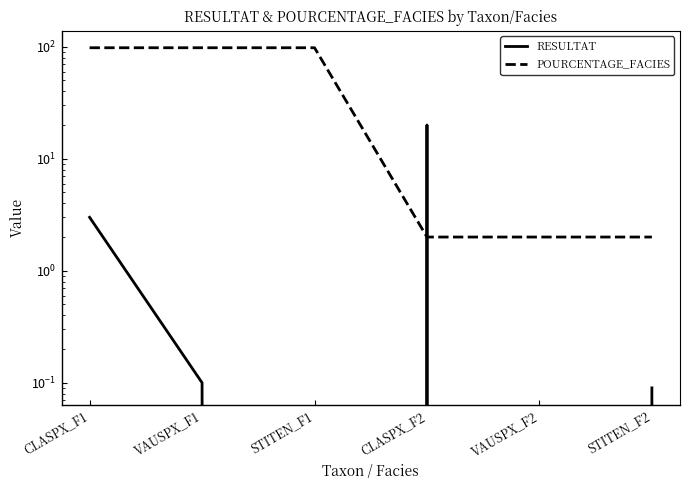

True or false: POURCENTAGE_FACIES and RESULTAT cross at least once.

True